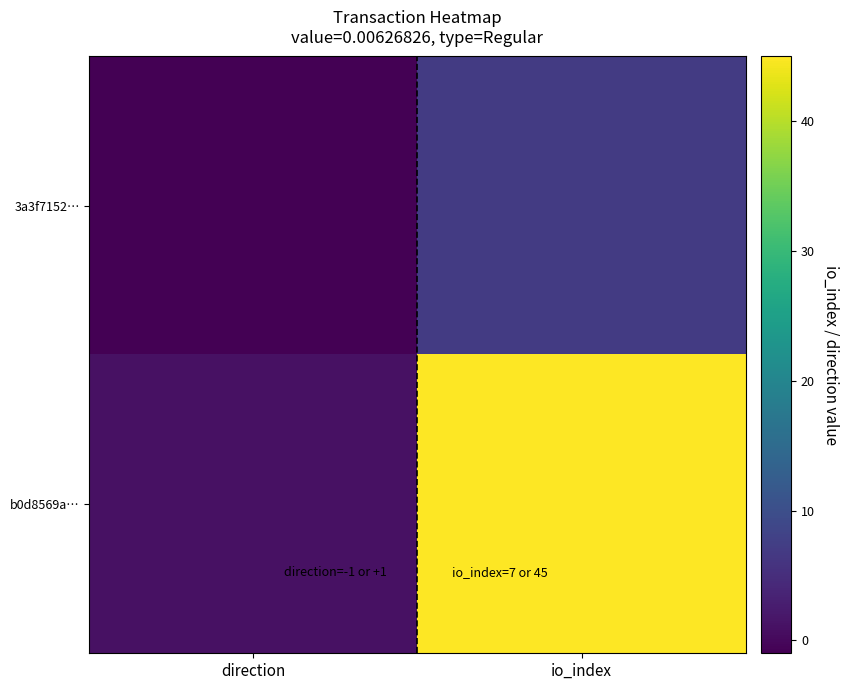

What is the greatest value displayed?

45